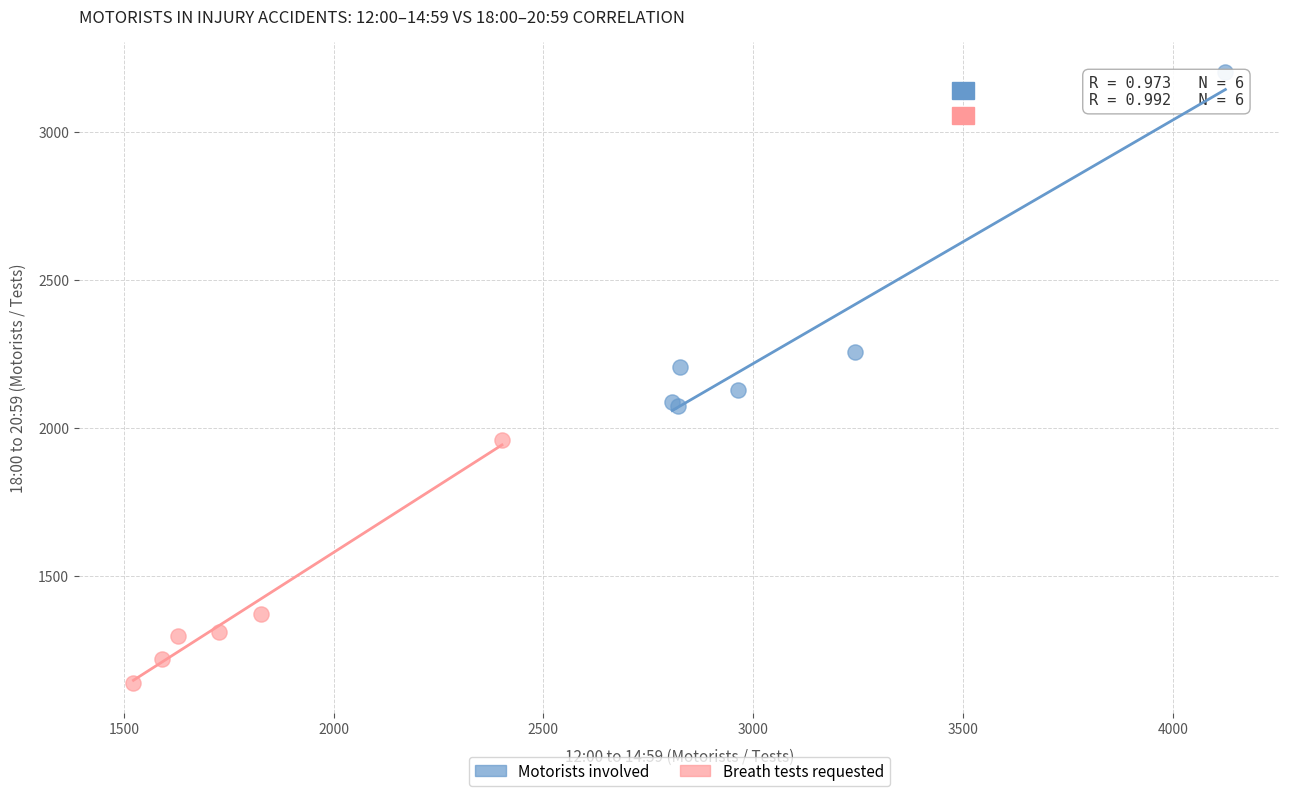

Which series reaches the maximum Y coordinate?

Motorists involved